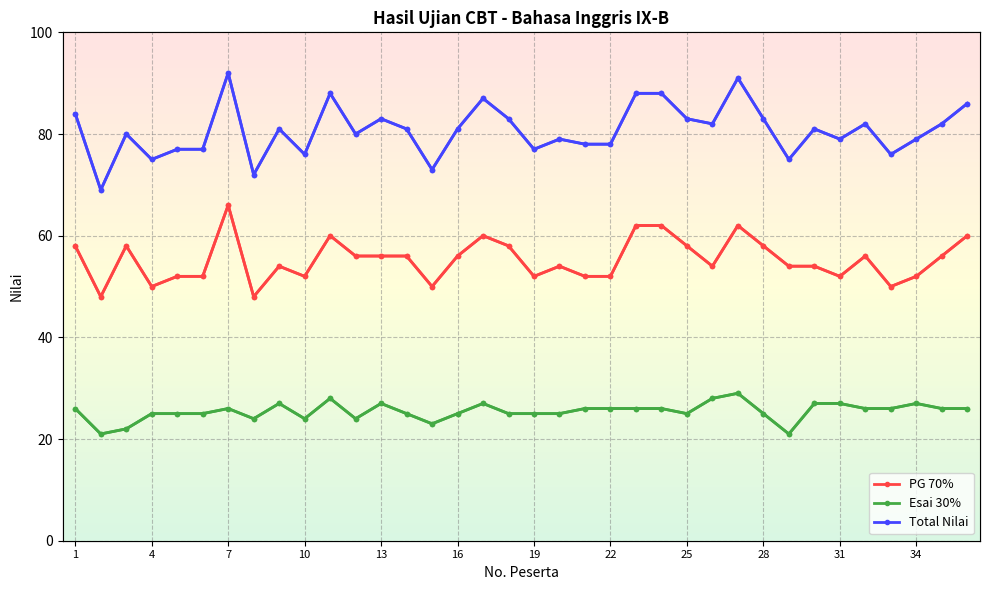

True or false: Total Nilai has more than 1 points higher than both neighbors.

True